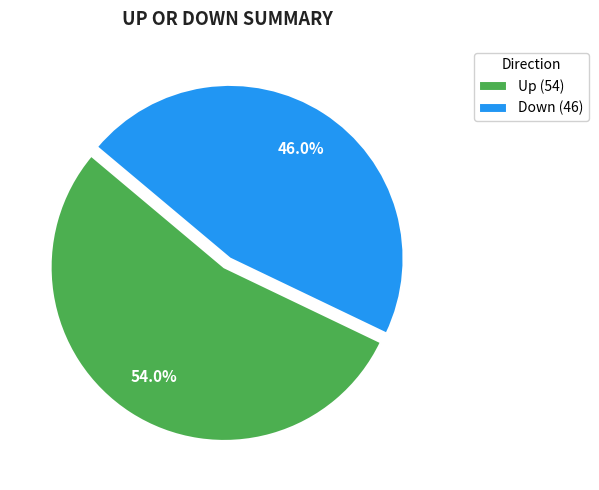

Which slice is the smallest?

Down (46)